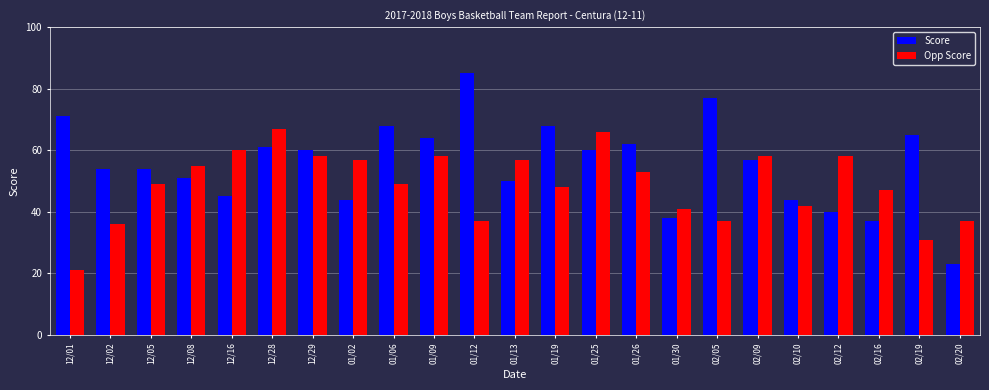

Which category has the highest value in the Score series?

01/12